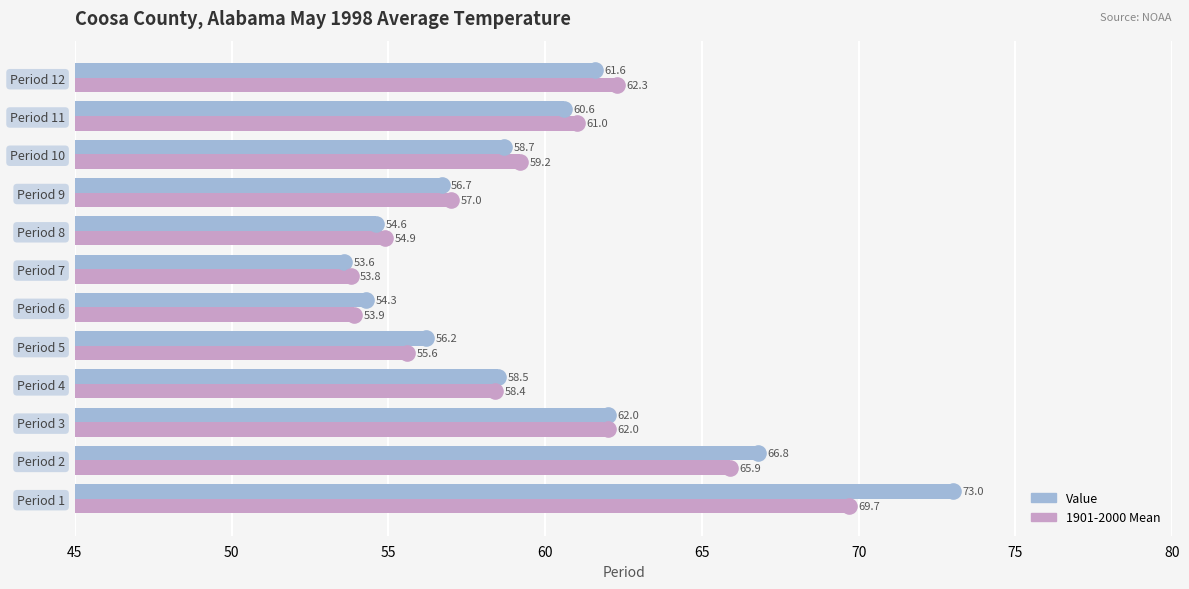

Is the value of Value at Period 6 greater than the value of 1901-2000 Mean at Period 10?

No